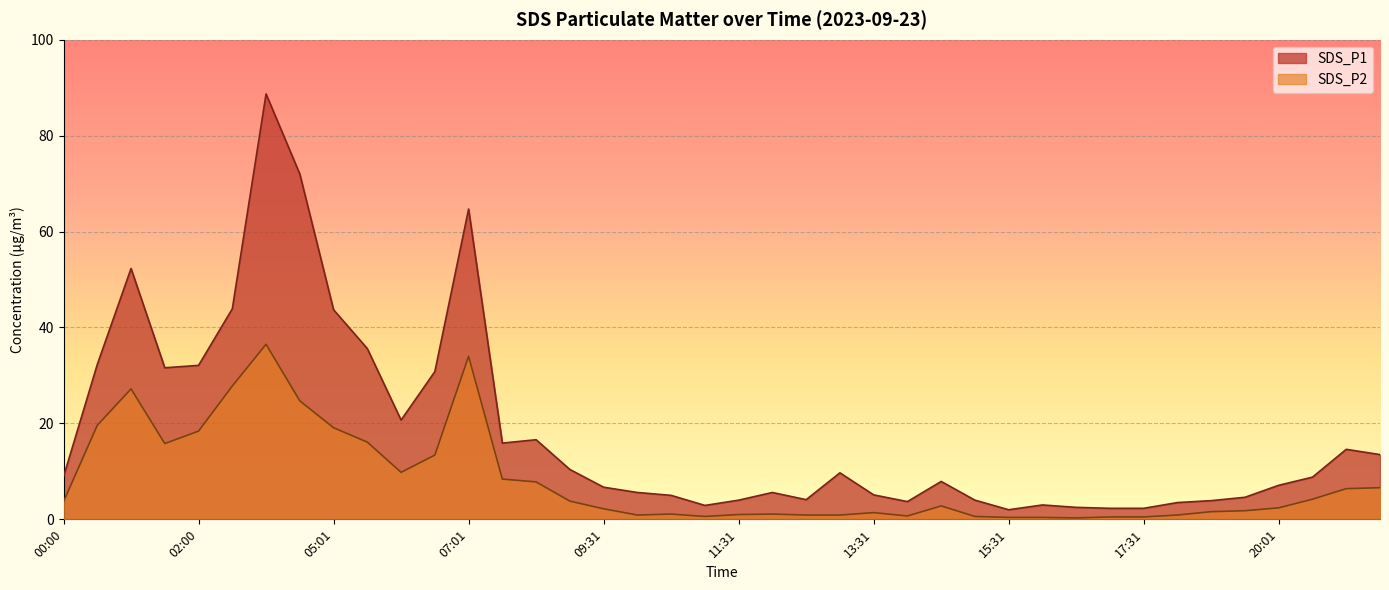

Reading left to right, extract all data points from this chart.

SDS_P1: 00:00=8.9	00:30=32.3	01:00=52.3	01:30=31.6	02:00=32.1	02:30=43.9	03:31=88.7	04:00=72.0	05:01=43.7	05:31=35.6	06:01=20.7	06:31=30.8	07:01=64.7	07:31=15.9	08:01=16.6	09:01=10.4	09:31=6.7	10:01=5.6	10:31=5.0	11:01=2.9	11:31=4.0	12:01=5.6	12:31=4.1	13:01=9.7	13:31=5.1	14:01=3.7	14:31=7.9	15:01=4.0	15:31=2.0	16:01=3.0	16:31=2.5	17:01=2.3	17:31=2.3	18:01=3.5	19:01=3.9	19:31=4.6	20:01=7.1	20:31=8.8	21:01=14.6	21:32=13.5
SDS_P2: 00:00=3.7	00:30=19.6	01:00=27.2	01:30=15.8	02:00=18.4	02:30=27.8	03:31=36.5	04:00=24.7	05:01=19.1	05:31=16.1	06:01=9.8	06:31=13.4	07:01=34.0	07:31=8.4	08:01=7.8	09:01=3.8	09:31=2.2	10:01=0.9	10:31=1.1	11:01=0.6	11:31=1.0	12:01=1.1	12:31=0.9	13:01=0.9	13:31=1.4	14:01=0.7	14:31=2.8	15:01=0.6	15:31=0.4	16:01=0.4	16:31=0.3	17:01=0.5	17:31=0.5	18:01=0.9	19:01=1.6	19:31=1.8	20:01=2.4	20:31=4.2	21:01=6.4	21:32=6.6